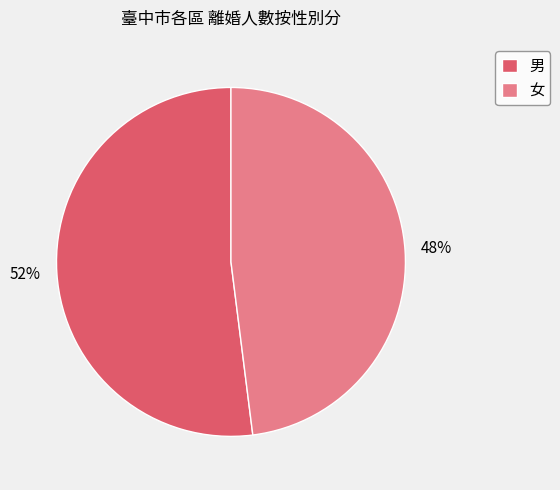

Combined, do 女 and 男 account for over 50%?

Yes